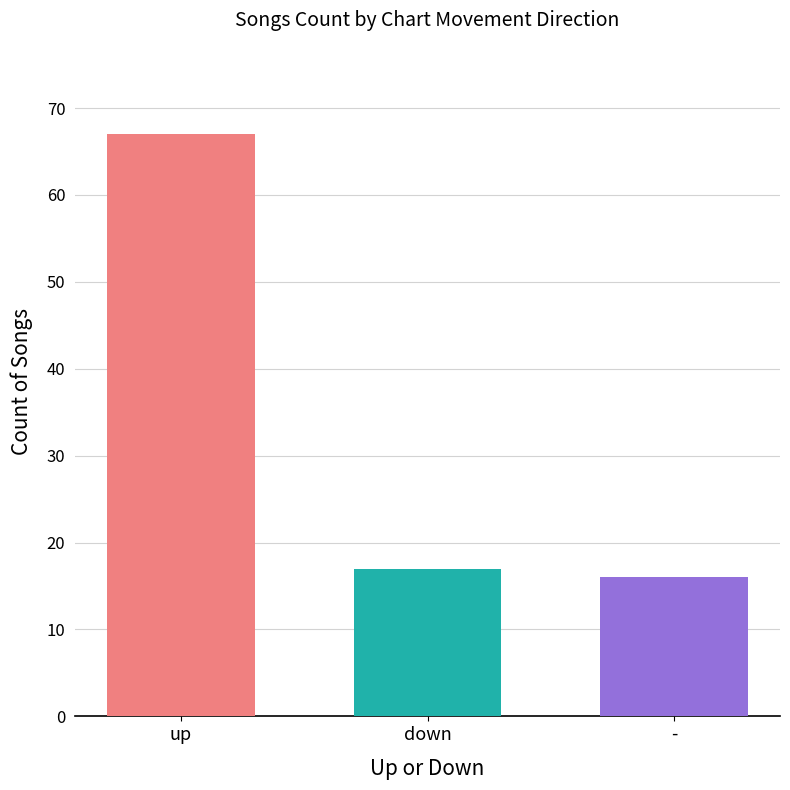

What is the difference between the highest and lowest values at down?

51